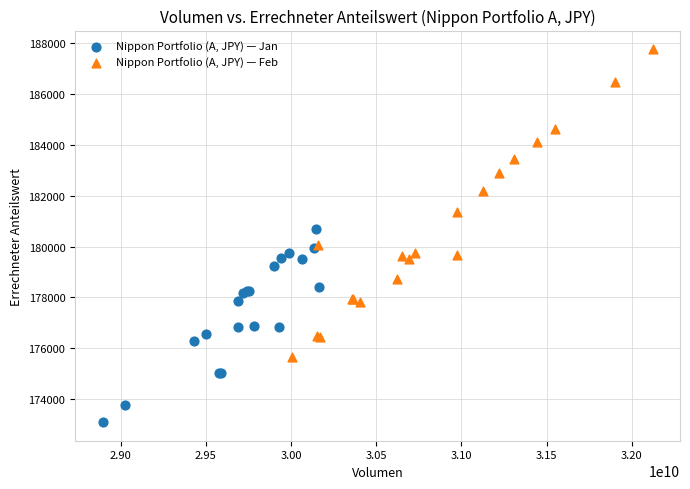

Which series contains the lowest Y value?

Nippon Portfolio (A, JPY) — Jan